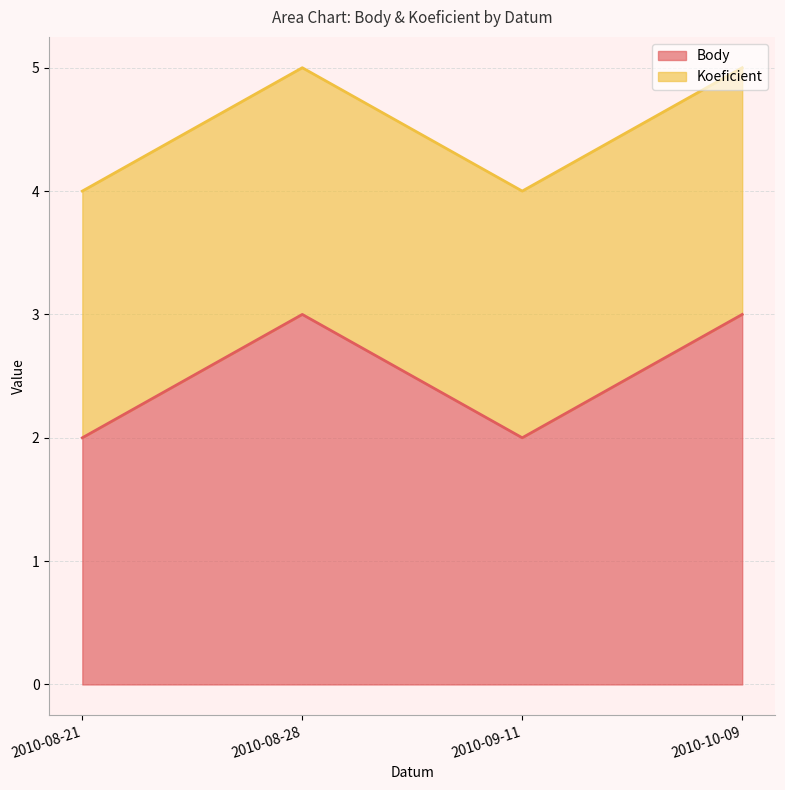

The chart shows a value of 1 at 2010-09-11. True or false?

False